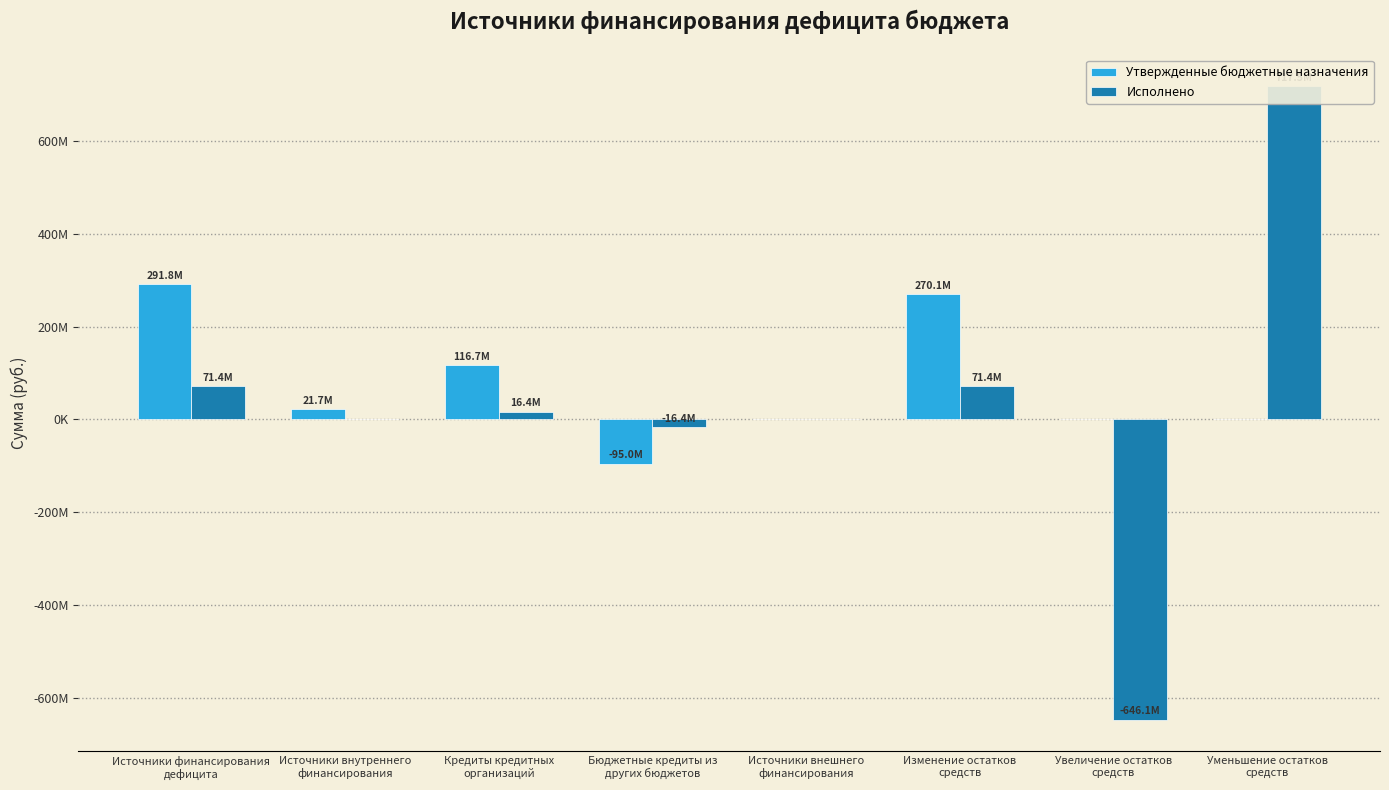

What is the total value across all series at Увеличение остатков
средств?

-646126693.0